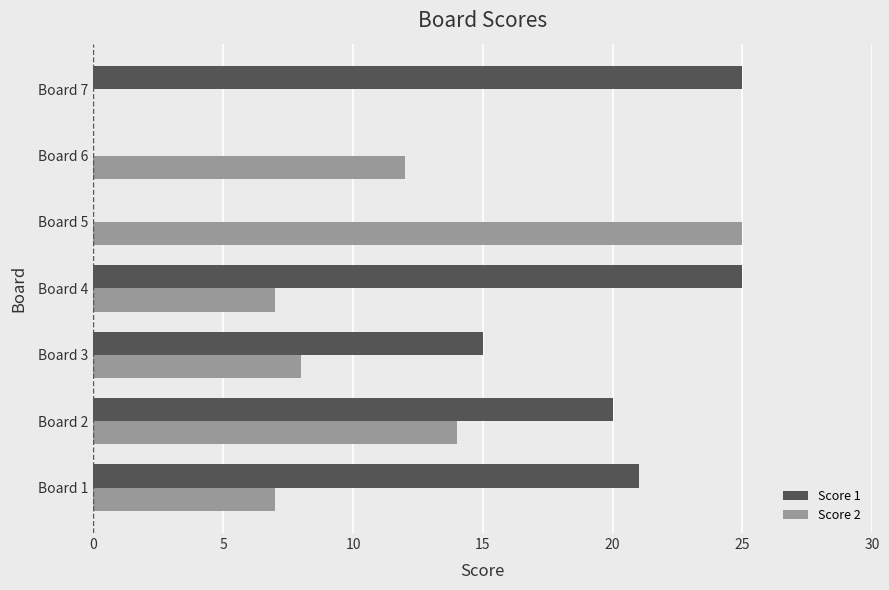

At which category is the sum across all series the highest?

Board 2